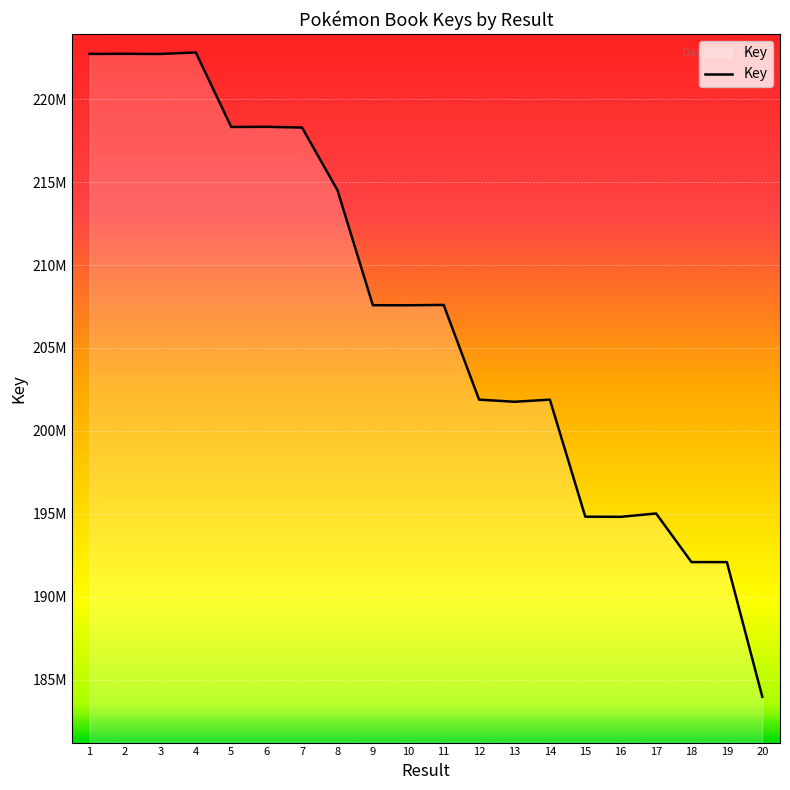

Does the chart display data point markers on the line(s)?

No